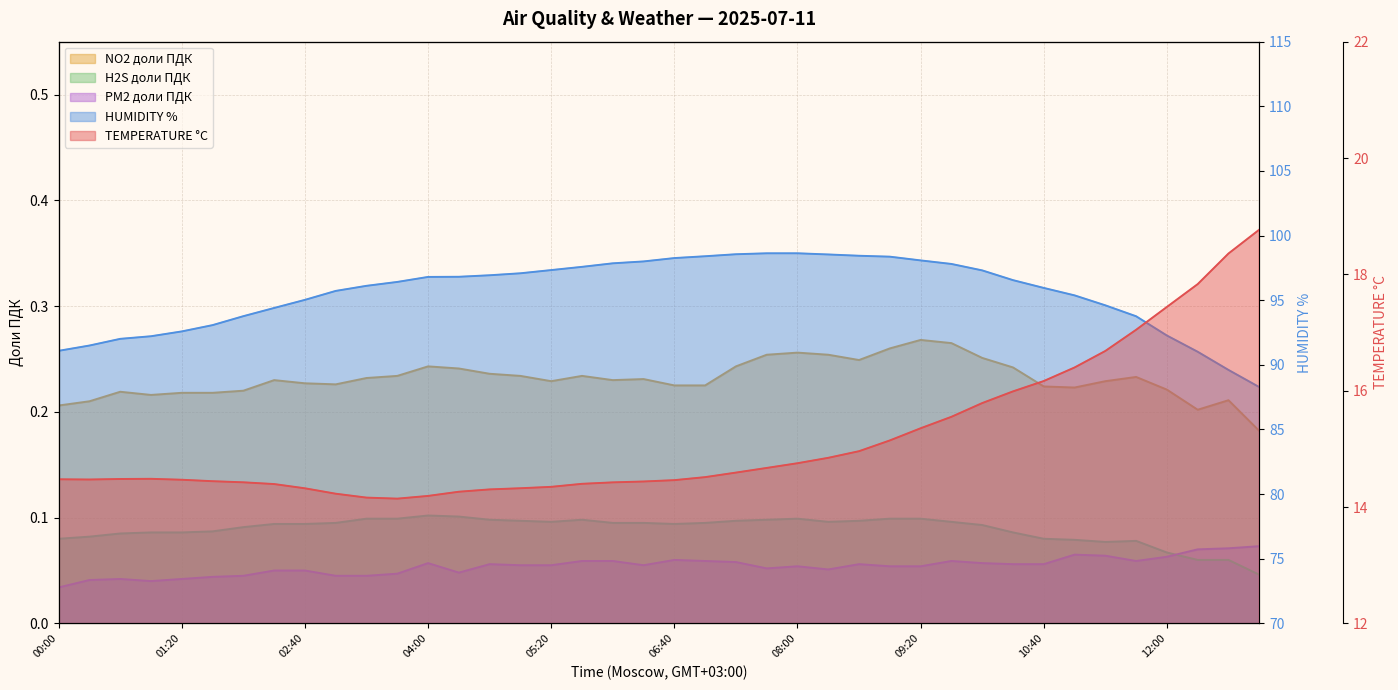

What is the difference between the maximum and minimum values in the NO2 доли ПДК series?

0.1